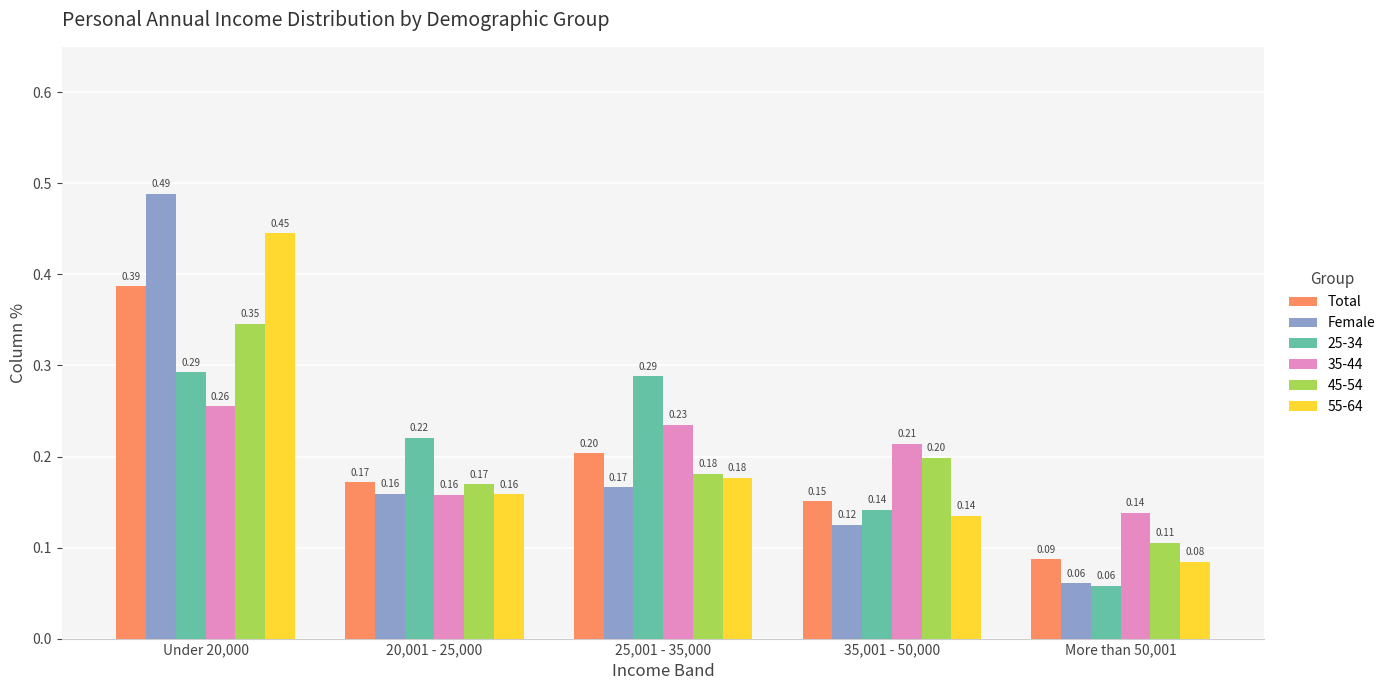

Is the value of Female at 25,001 - 35,000 greater than the value of Total at More than 50,001?

Yes